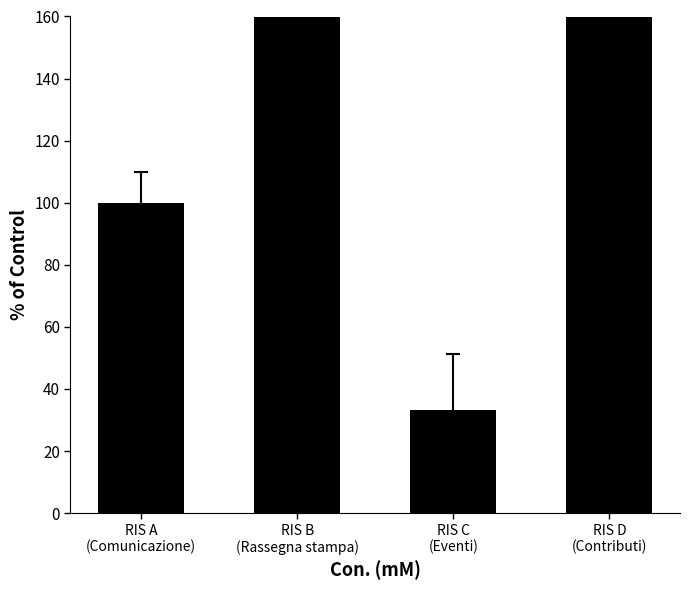

Which has a higher value, RIS B
(Rassegna stampa) or RIS D
(Contributi)?

RIS B
(Rassegna stampa)